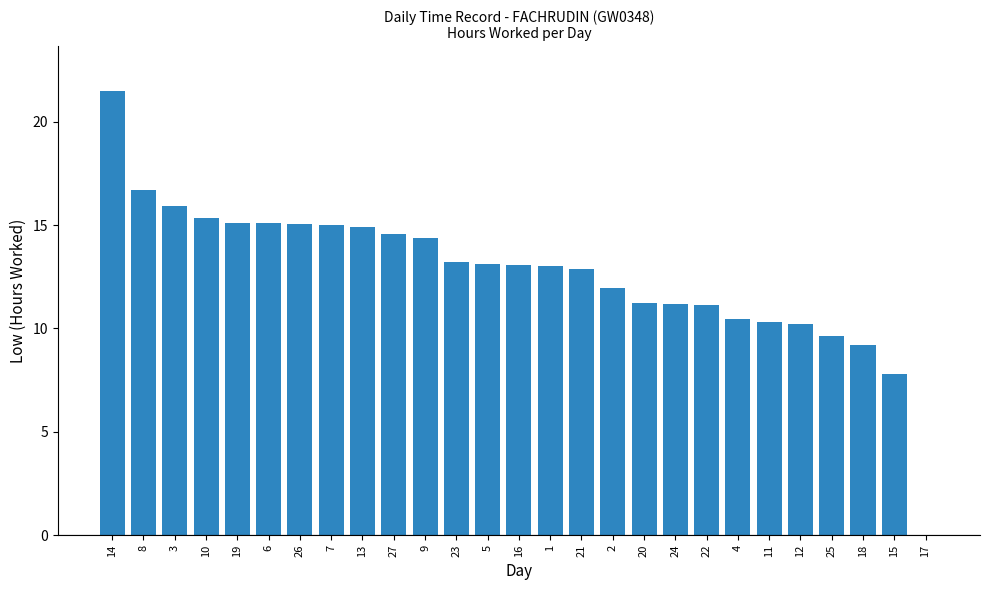

Read the value at 18.

9.2